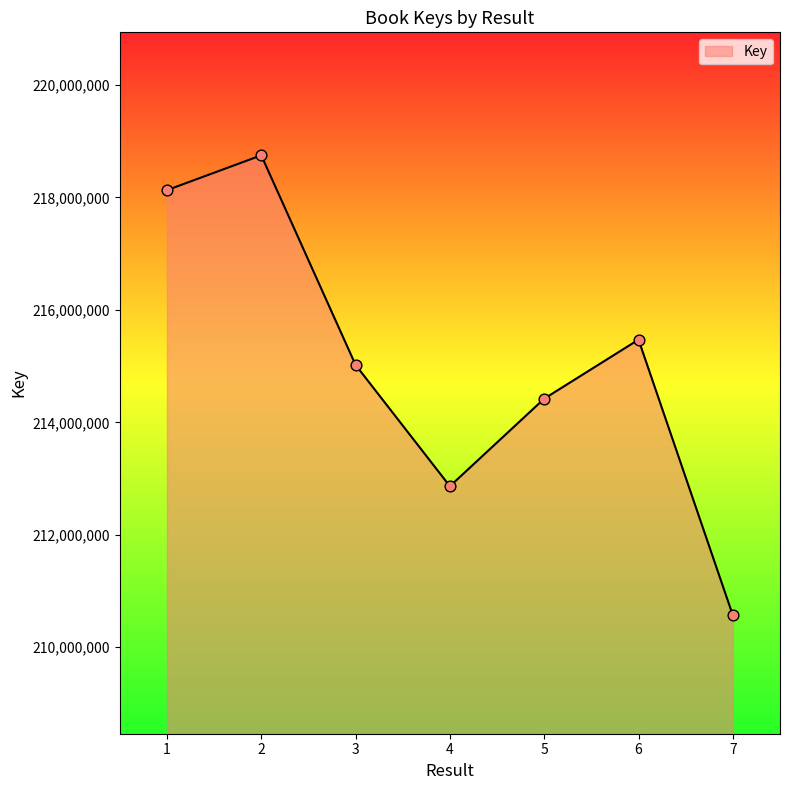

What is the ratio of the value at 7 to the value at 1?

1.0